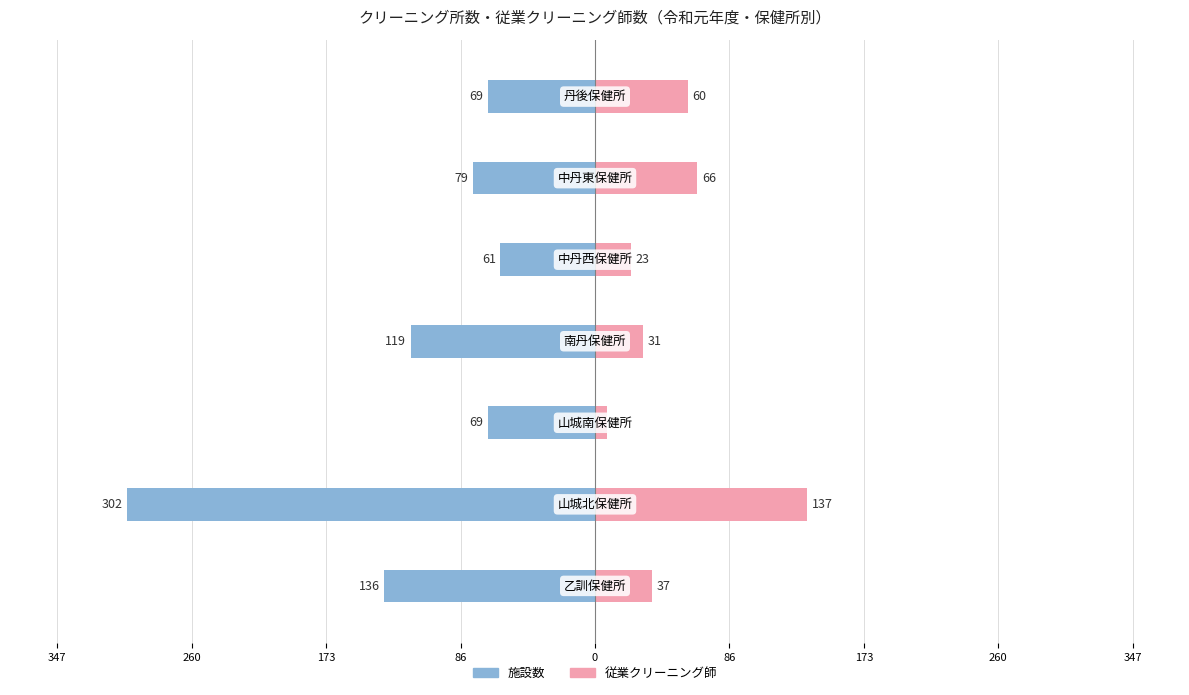

What is the average value of the 施設数 series?

-119